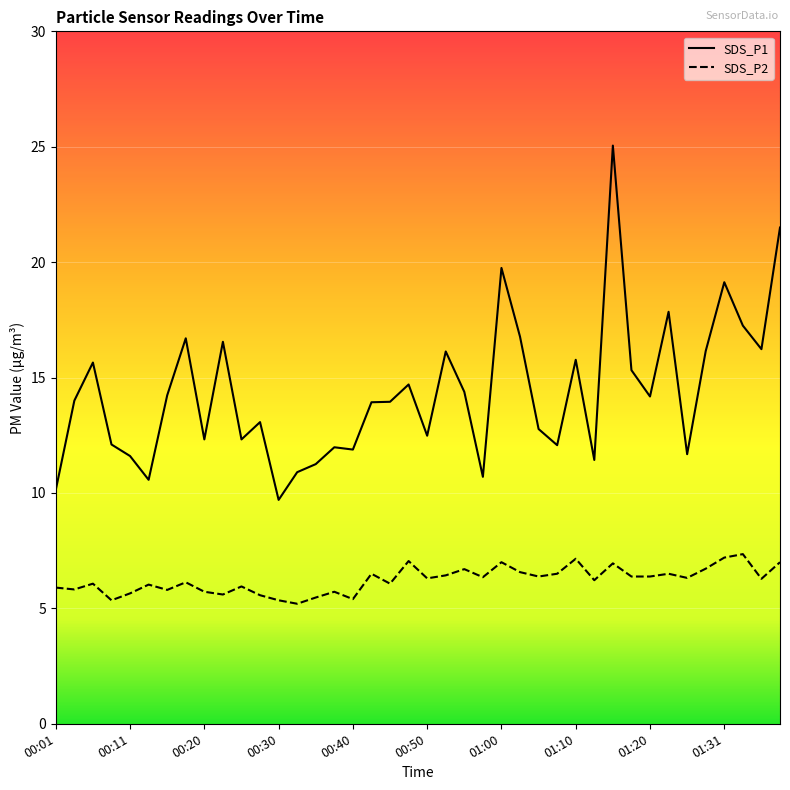

Reading left to right, what are all the values shown in this chart?

SDS_P1: 10.1	14.0	15.7	12.1	11.6	10.6	14.2	16.7	12.3	16.6	12.3	13.1	9.7	10.9	11.2	12.0	11.9	13.9	13.9	14.7	12.5	16.1	14.4	10.7	19.8	16.8	12.8	12.1	15.8	11.4	25.1	15.3	14.2	17.9	11.7	16.1	19.1	17.2	16.2	21.5
SDS_P2: 5.9	5.8	6.1	5.3	5.7	6.0	5.8	6.1	5.7	5.6	6.0	5.6	5.3	5.2	5.5	5.7	5.4	6.5	6.1	7.0	6.3	6.4	6.7	6.3	7.0	6.6	6.4	6.5	7.2	6.2	7.0	6.4	6.4	6.5	6.3	6.7	7.2	7.3	6.3	7.0